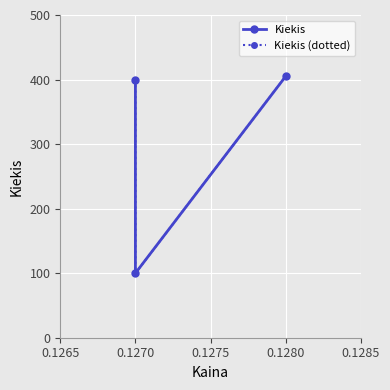

True or false: Kiekis has a value of 100 at 0.1270.

True